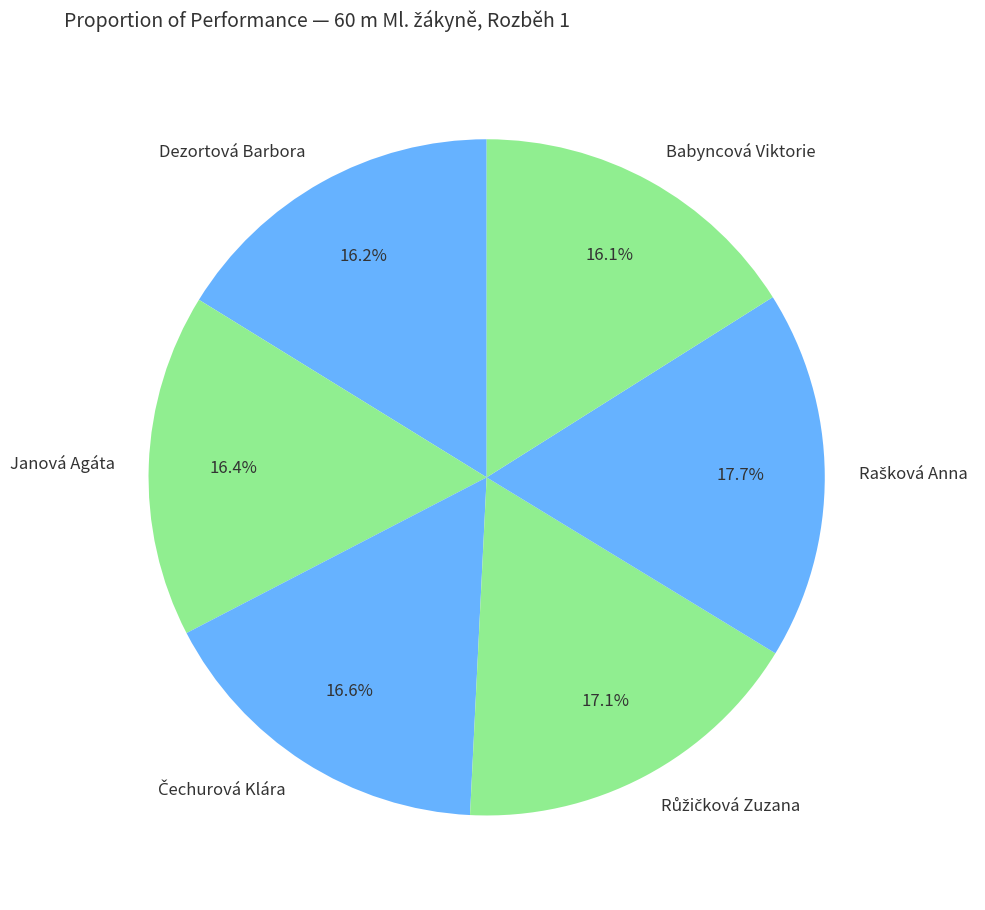

To the nearest percent, what portion does Babyncová Viktorie represent?

16%